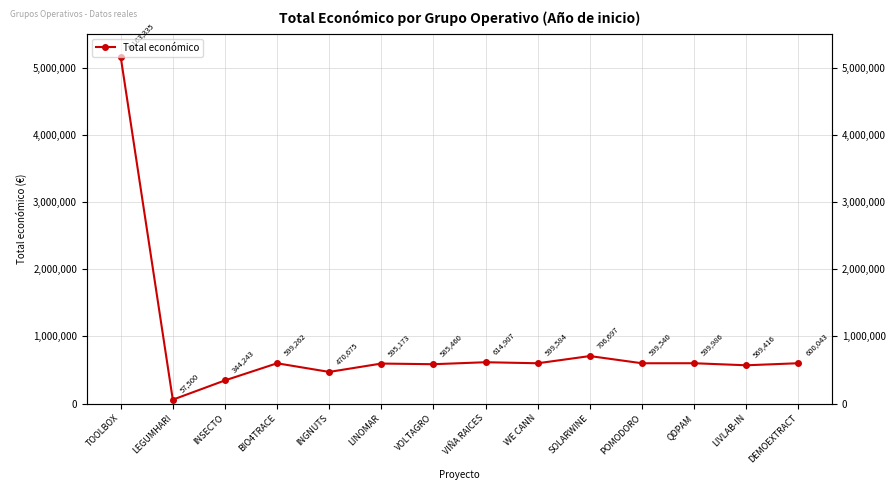

Rank the categories by value from highest to lowest.

TOOLBOX, SOLARWINE, VIÑA RAICES, DEMOEXTRACT, QDPAM, WE CANN, POMODORO, BIO4TRACE, LINOMAR, VOLTAGRO, LIVLAB-IN, INGNUTS, INSECTO, LEGUMHARI